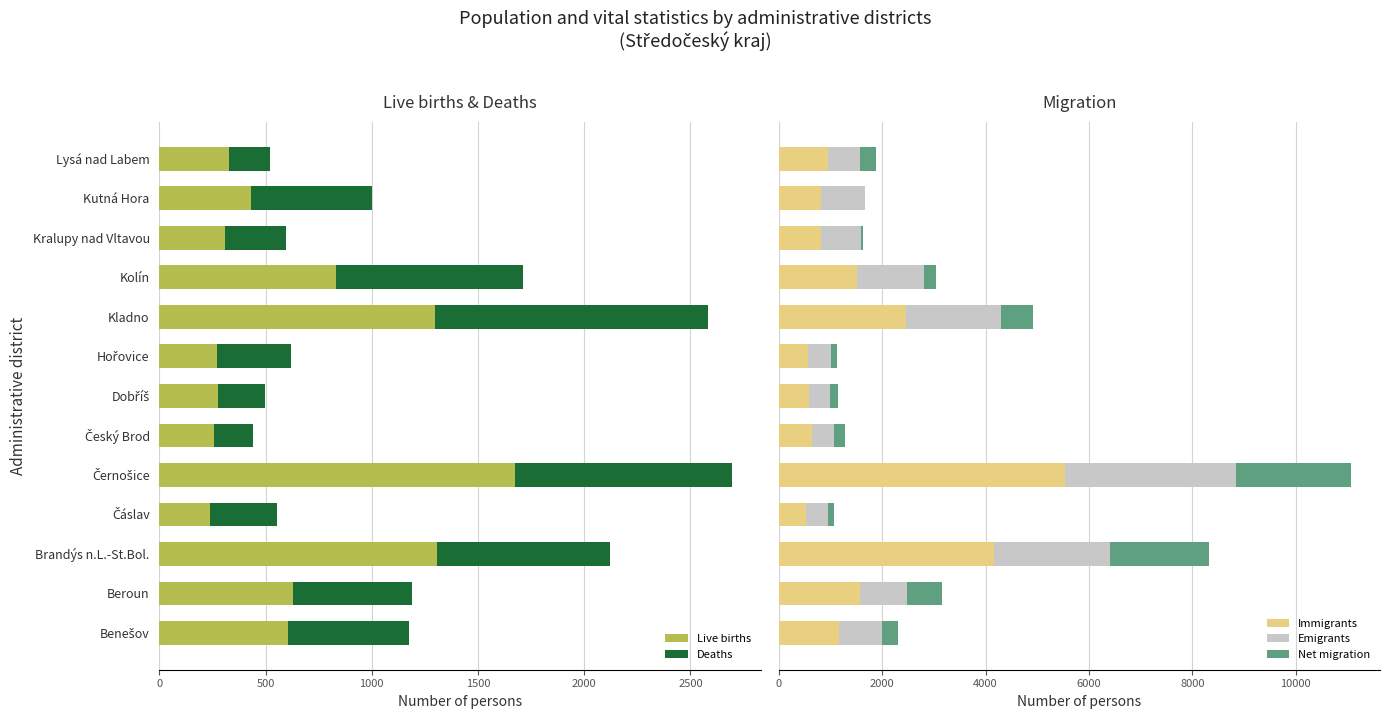

What is the minimum value for Live births?

236